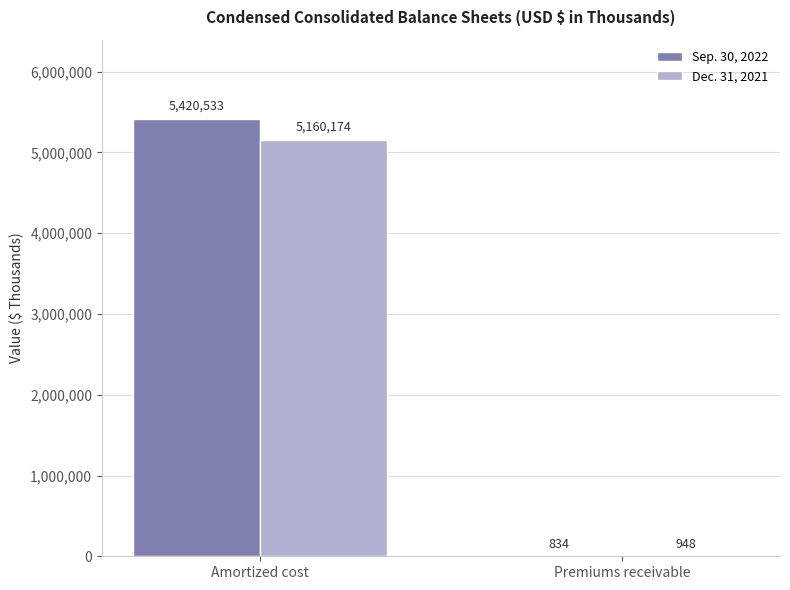

The Sep. 30, 2022 series shows 3187204 at Amortized cost. True or false?

False